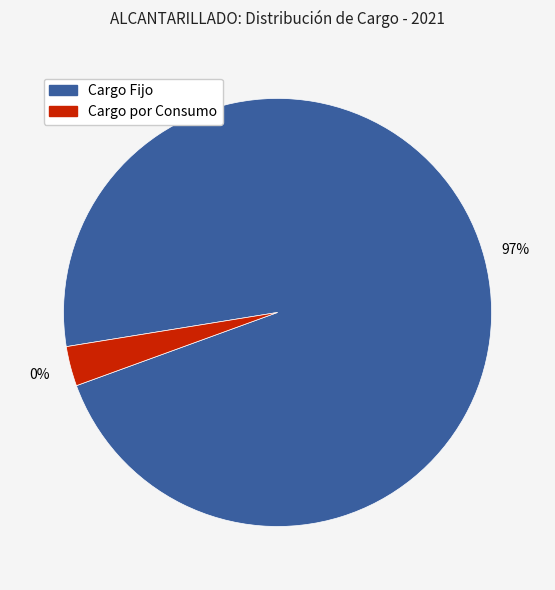

What percentage is the Cargo Fijo slice, to the nearest percent?

97%